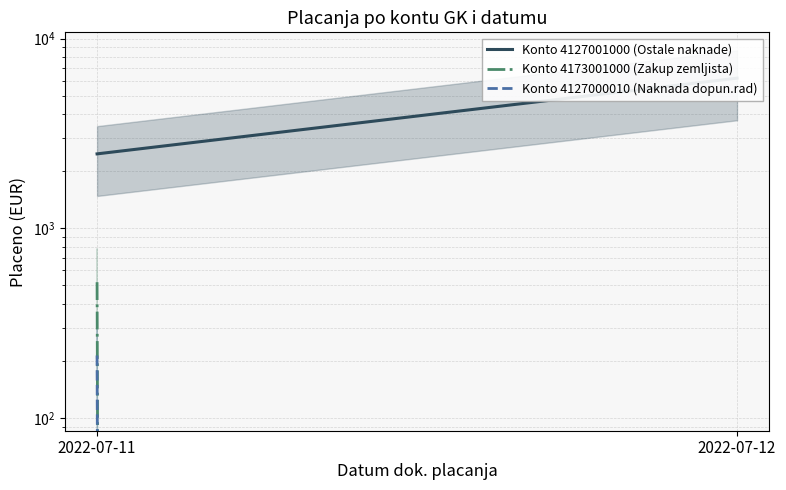

What is the difference between the maximum and minimum values in the Konto 4173001000 (Zakup zemljista) series?

520.0